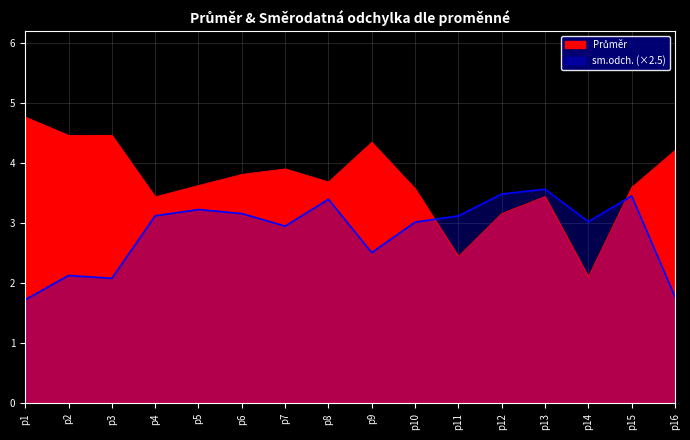

At which category does sm.odch. reach its first local valley?

p3